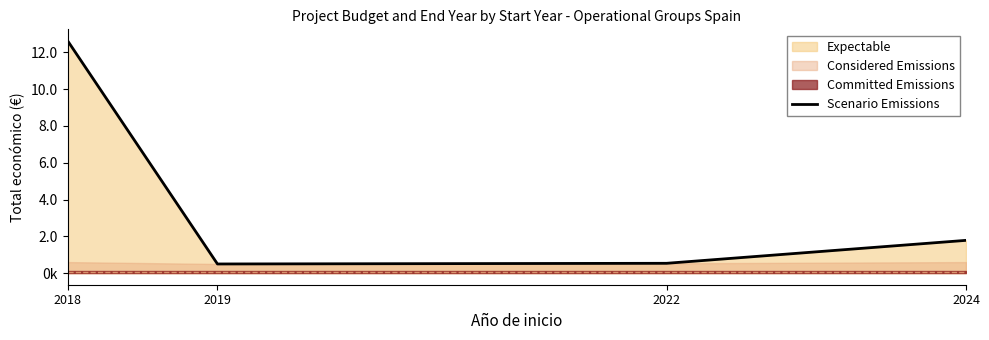

What is the sum of the values at 2022 and 2018?

13157841.0